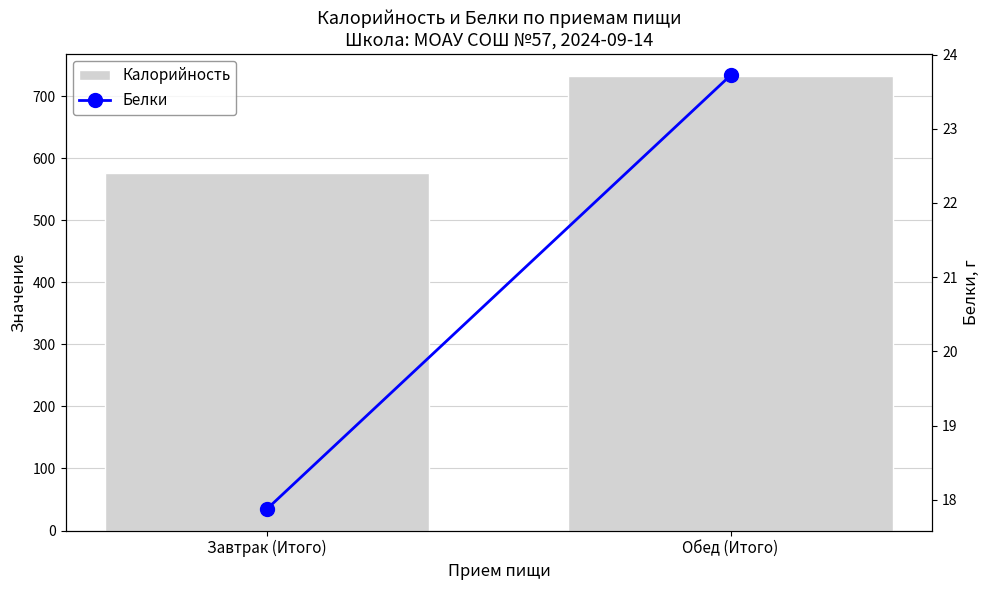

Reading left to right, what are all the values shown in this chart?

Калорийность: Завтрак (Итого)=575.7	Обед (Итого)=731.8
Белки: Завтрак (Итого)=17.9	Обед (Итого)=23.7